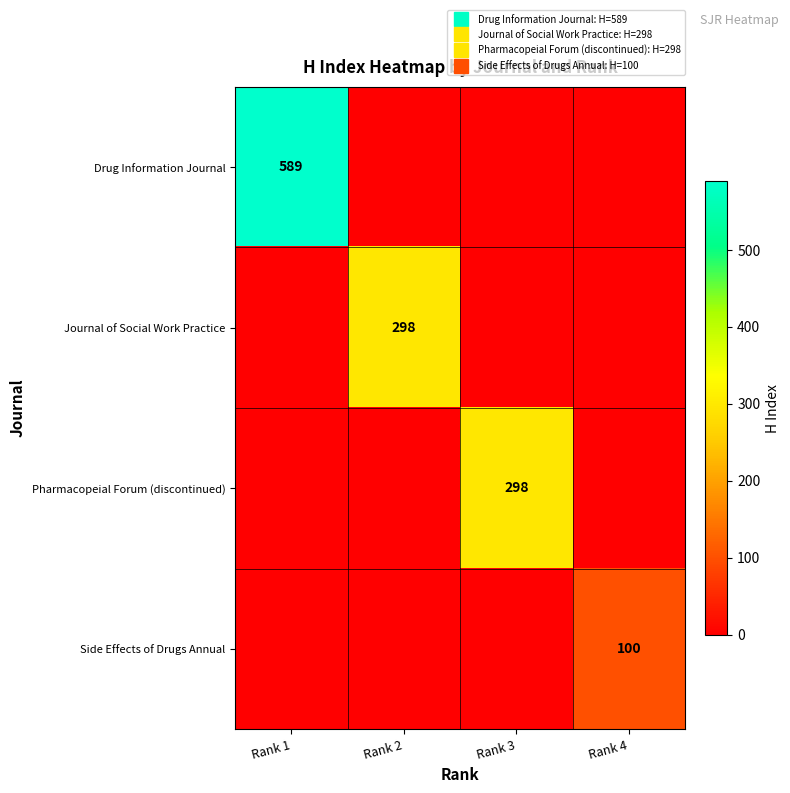

Which category has the highest value in the Side Effects of Drugs Annual series?

Rank 4